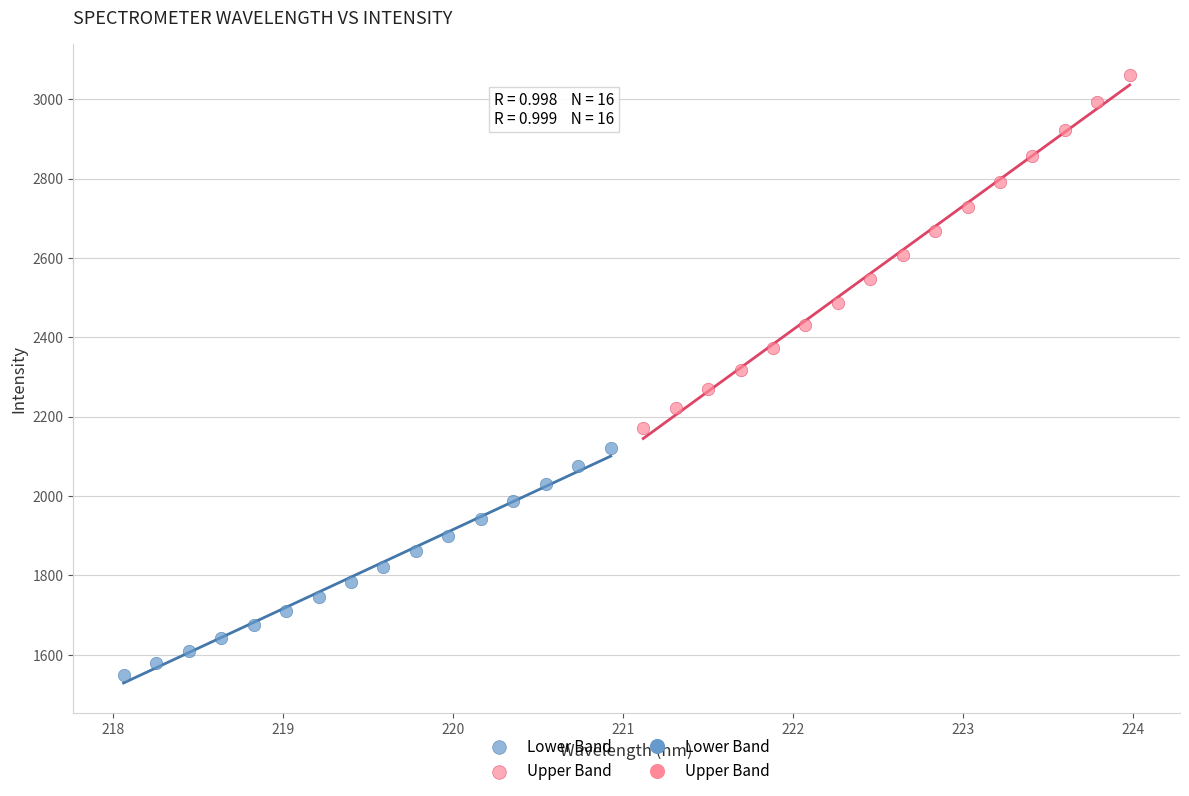

Which series has the widest spread of Y values?

Upper Band